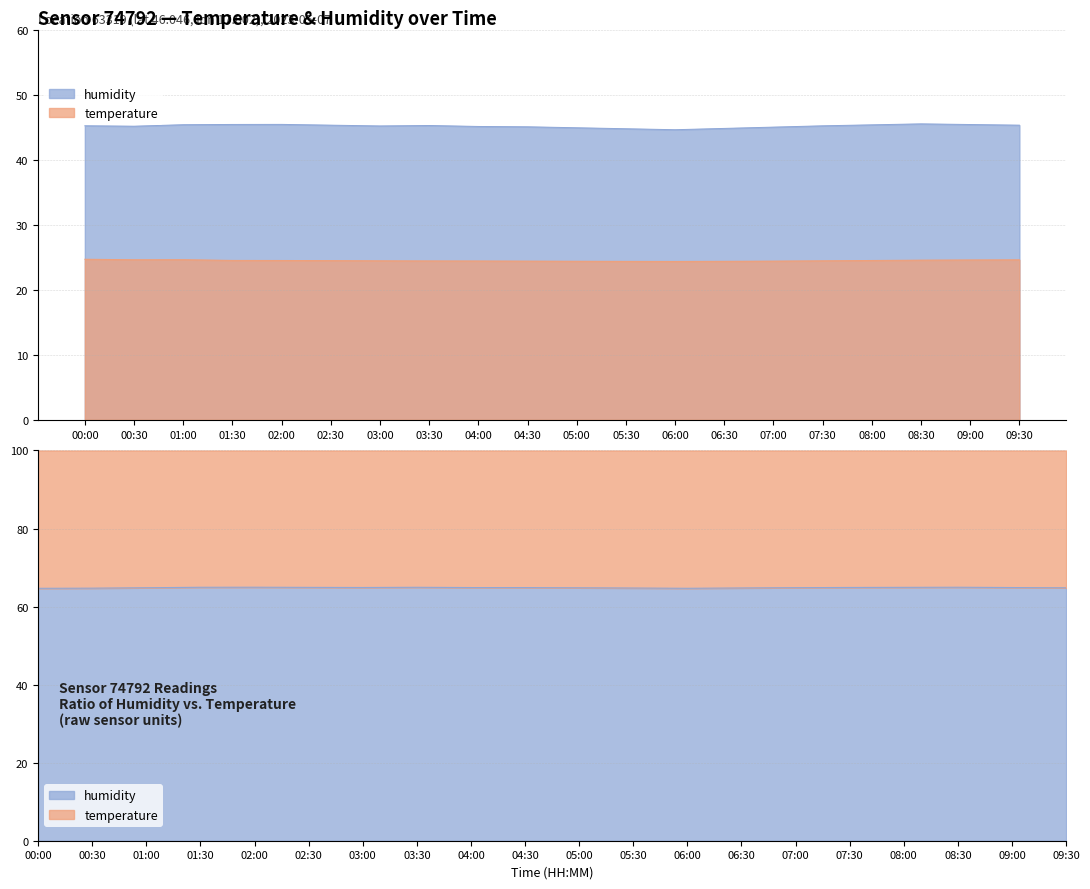

Reading left to right, list all the values displayed in this chart.

humidity: 45.2	45.1	45.4	45.4	45.4	45.3	45.2	45.2	45.1	45.0	44.9	44.8	44.6	44.8	45.0	45.2	45.4	45.5	45.4	45.3
temperature: 24.7	24.6	24.6	24.5	24.5	24.5	24.4	24.4	24.4	24.4	24.4	24.4	24.4	24.4	24.4	24.4	24.5	24.6	24.6	24.6